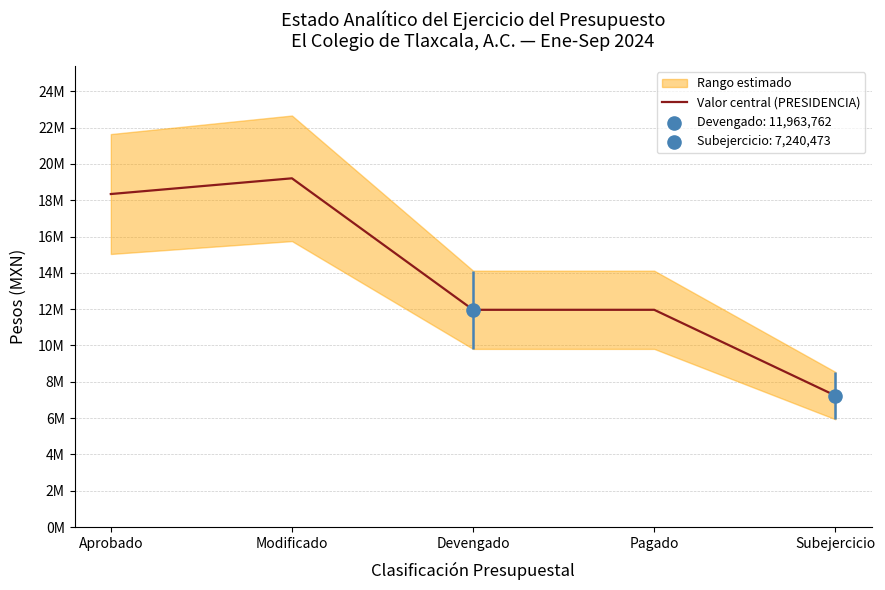

Between Modificado and Devengado, which is larger?

Modificado